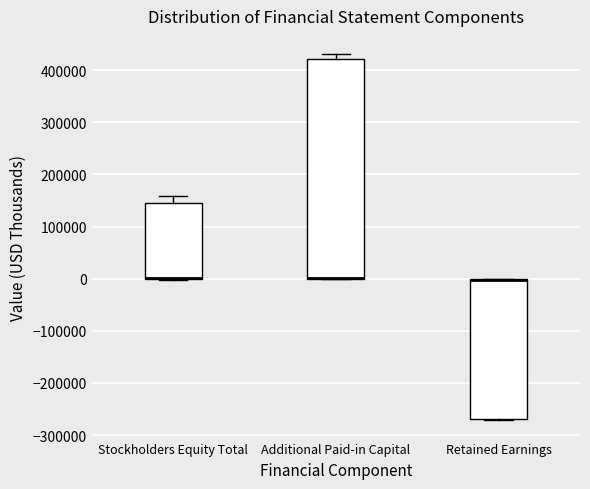

Where is the lower edge of the box for Additional Paid-in Capital on the y-axis? The values are not printed on the chart, so give them approximately, as read against the axis.

0